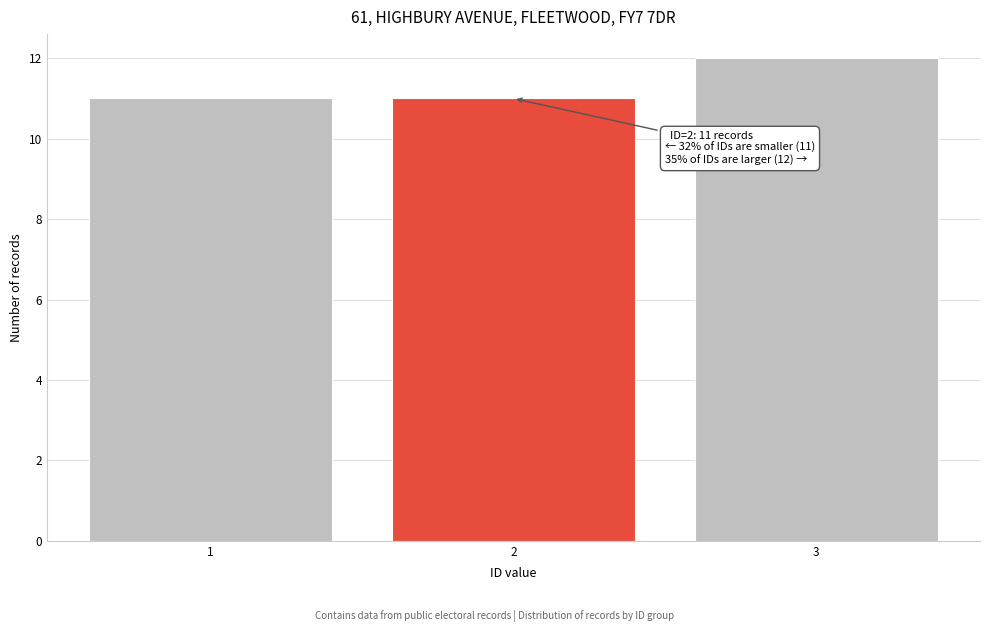

Reading right to left, transcribe all the data shown in this chart.

12	11	11